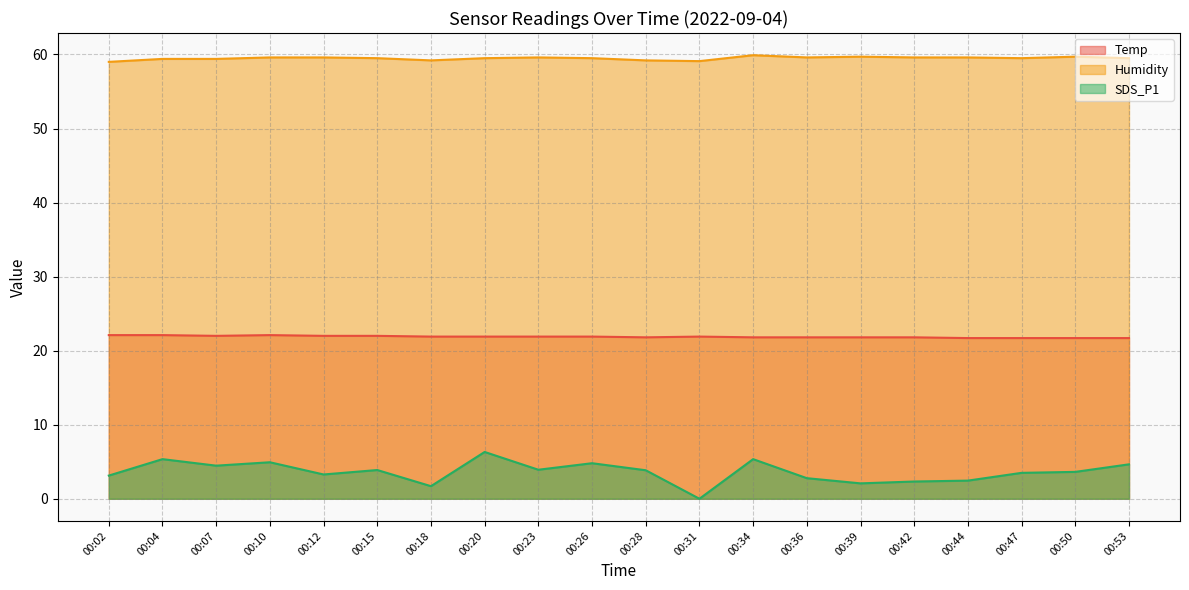

Between 00:34 and 00:04, which is larger?

00:04